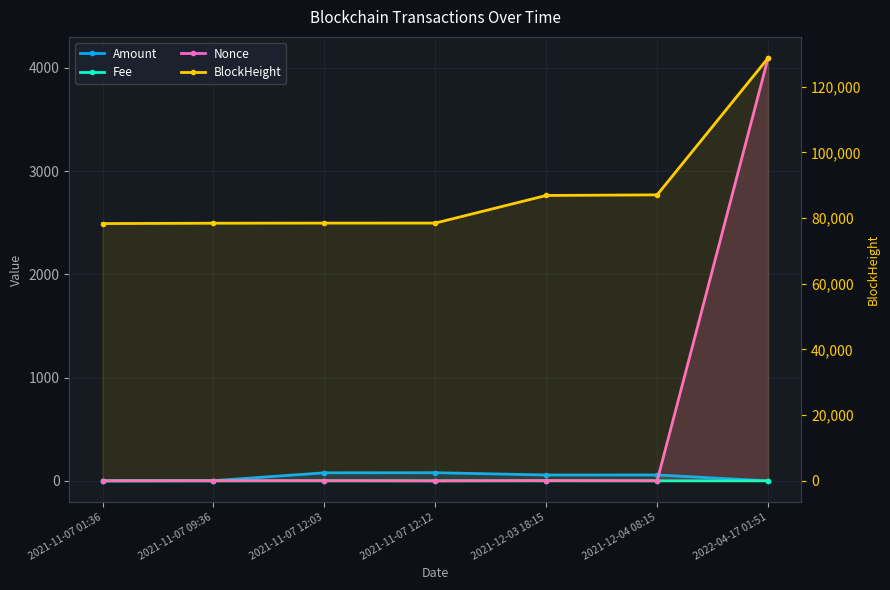

True or false: Nonce and Amount intersect in this chart.

True